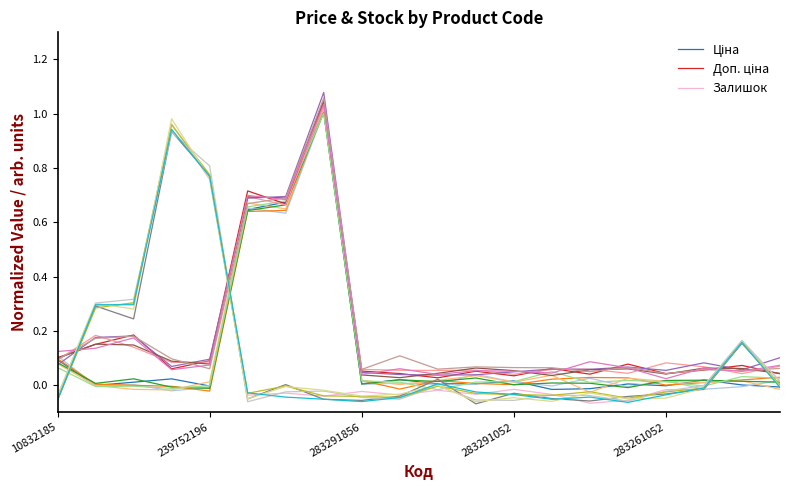

What is the sum of all Залишок values?

2.0